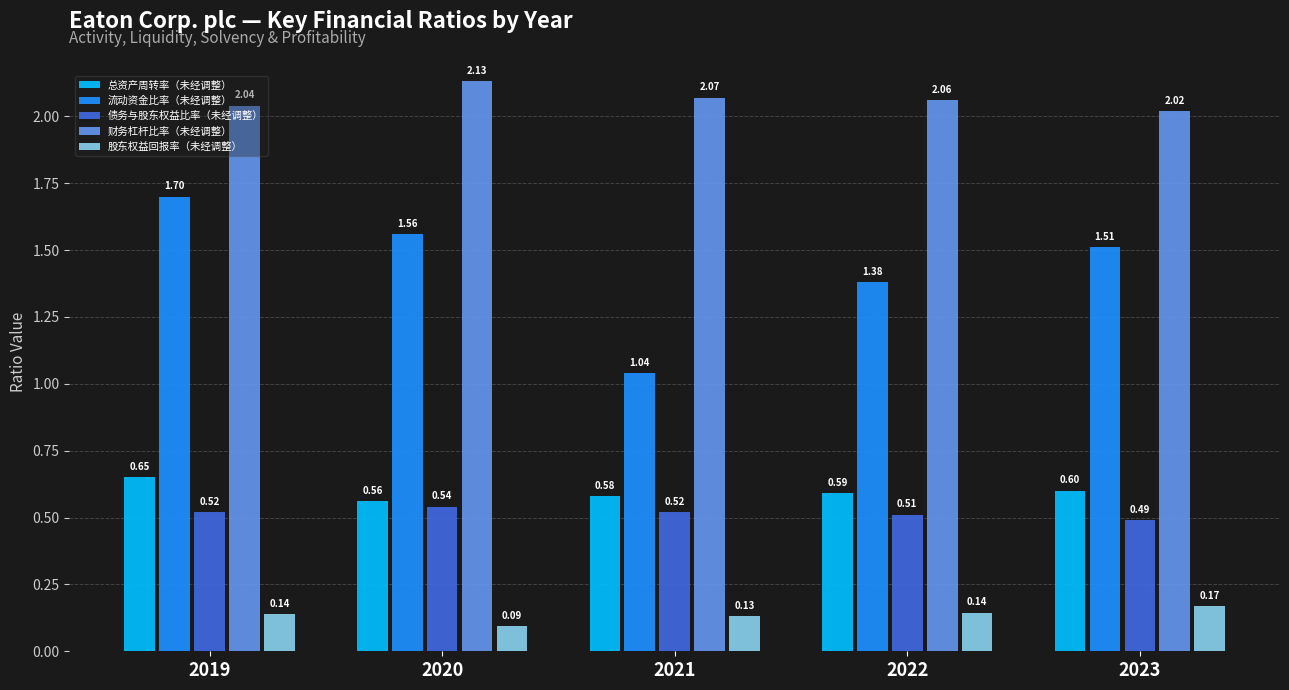

Between 2019 and 2022, which series saw the biggest shift?

流动资金比率（未经调整）